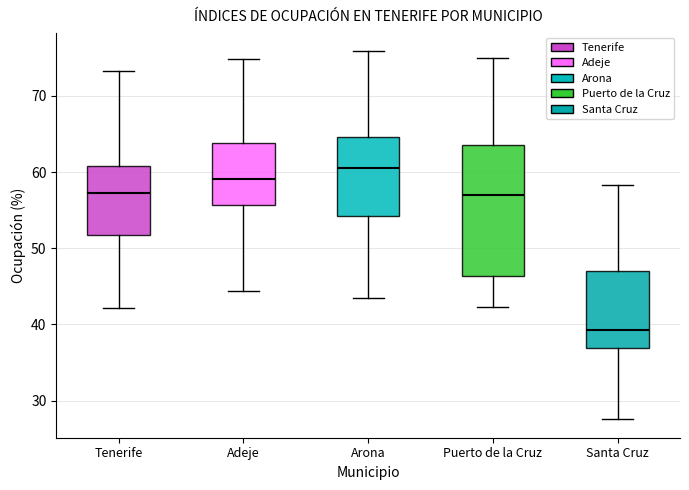

Which box has the highest median line?

Arona